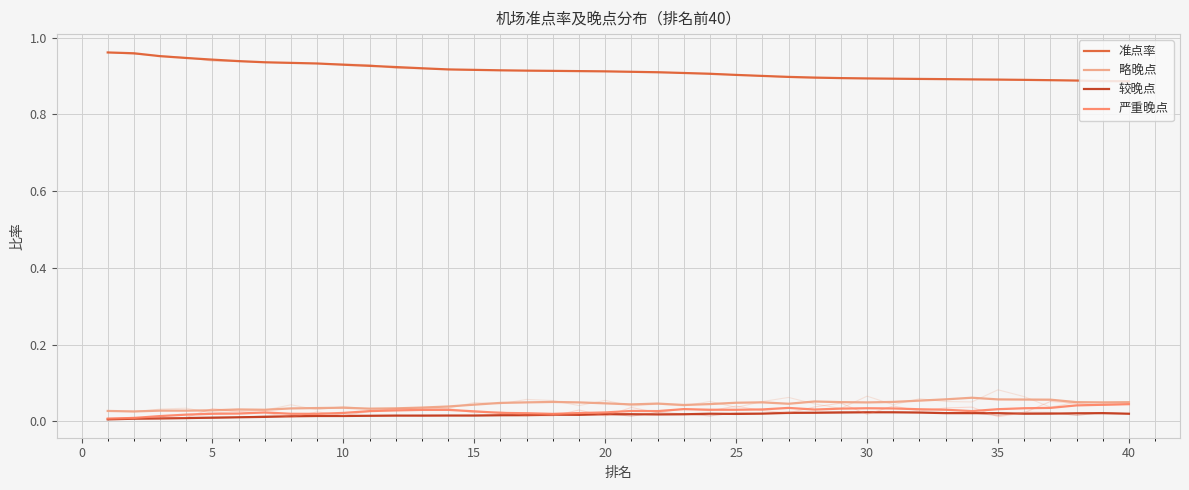

How many interior local valleys does the 严重晚点 series have?

6